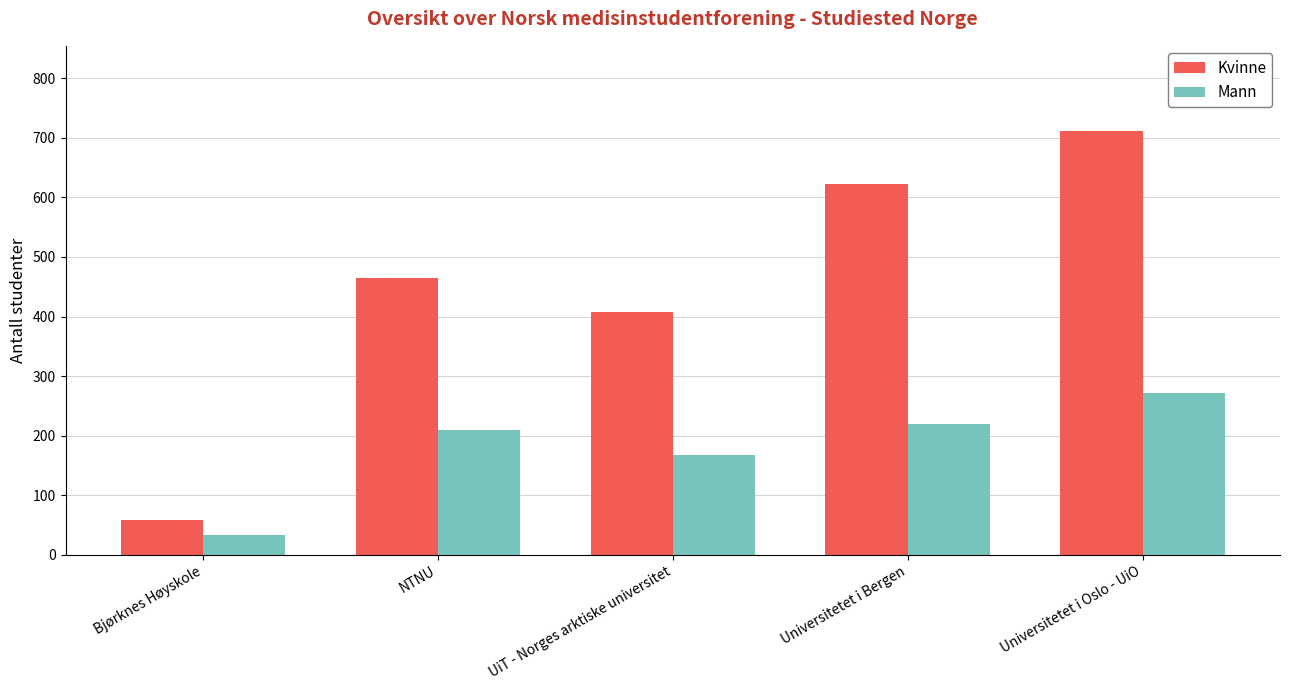

How many groups of bars are there?

5